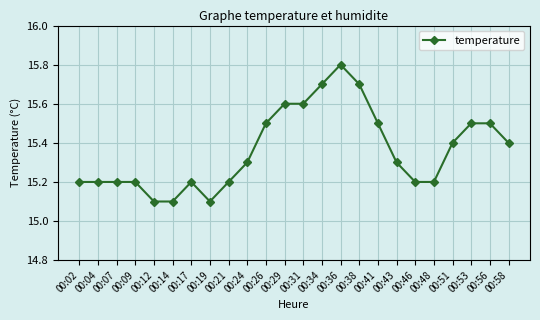

What is the average value?

15.4